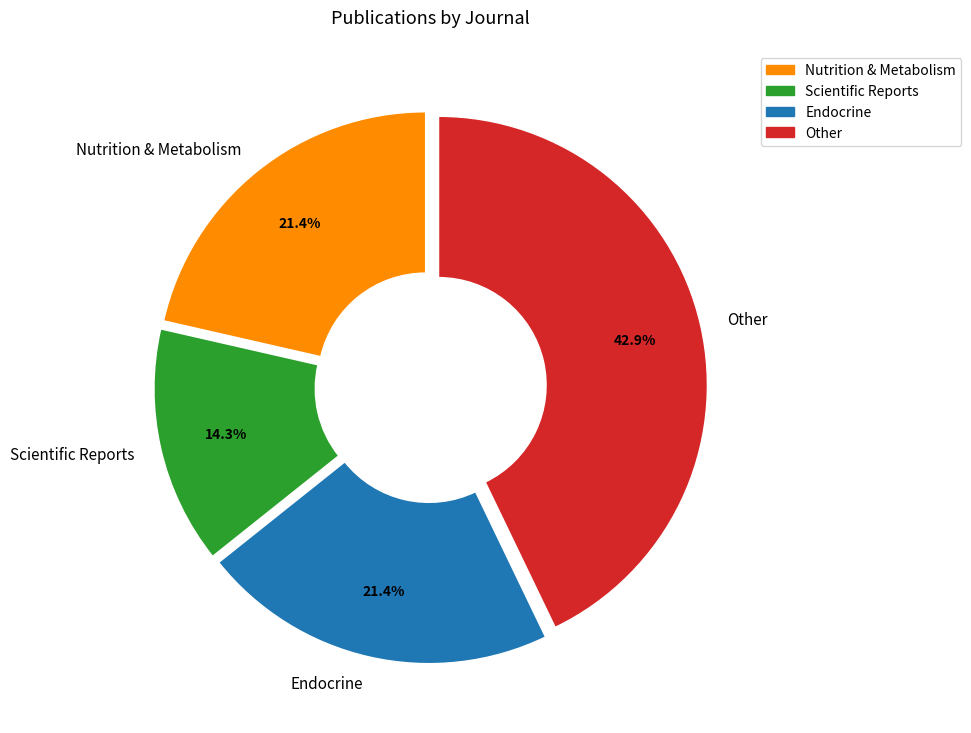

True or false: Nutrition & Metabolism accounts for 21% of the total.

True